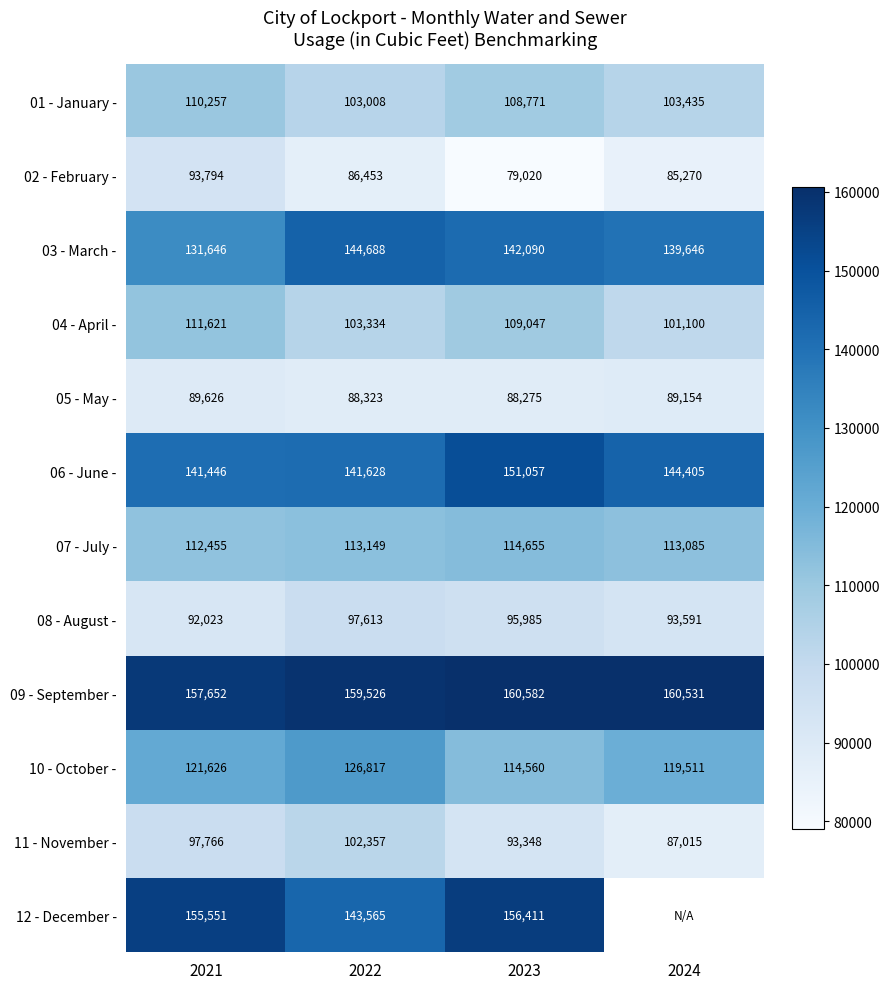

How many distinct data groups are displayed?

12